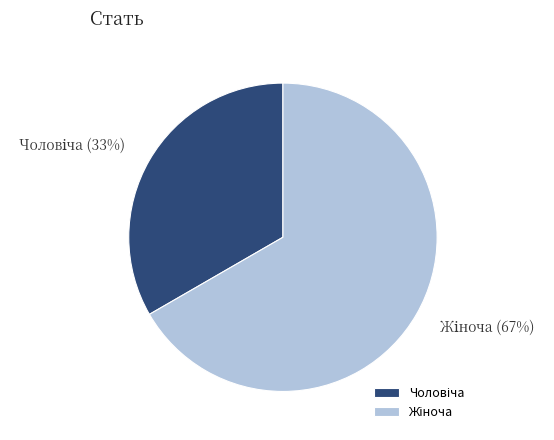

To the nearest percent, what is the average slice percentage?

50%